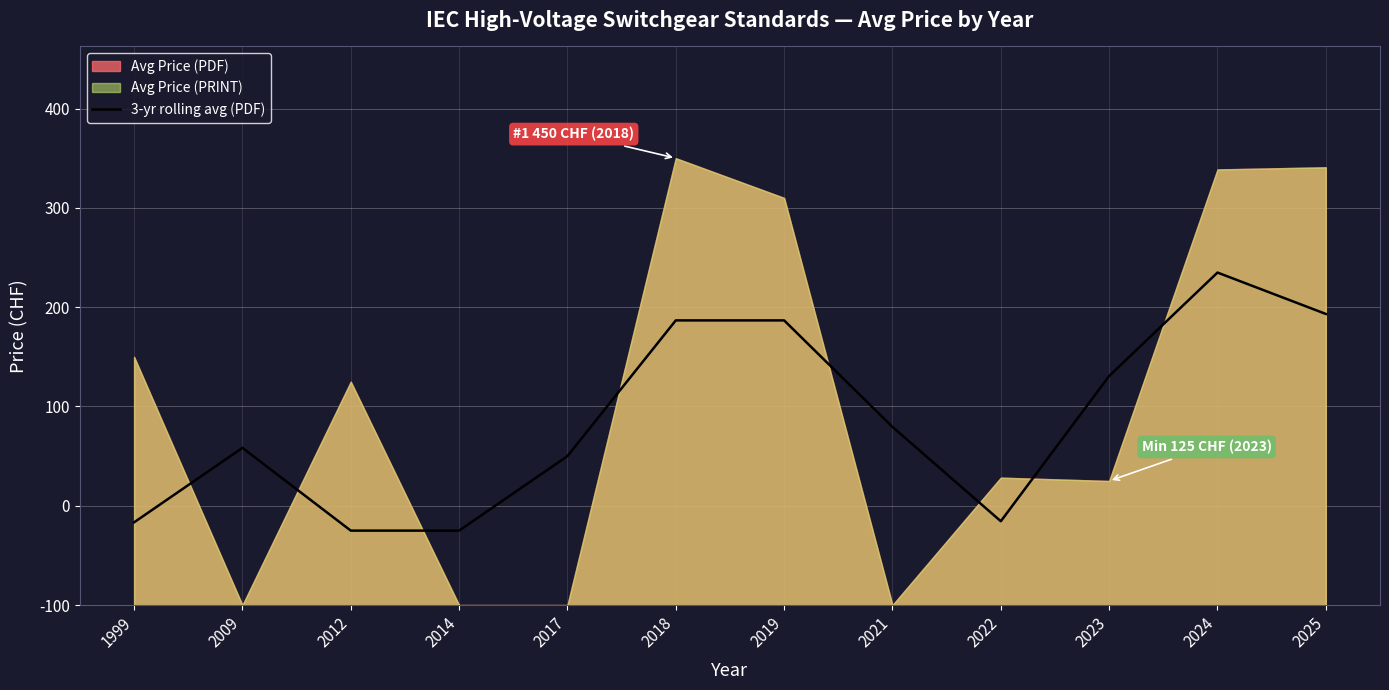

How many points are lower than both their immediate neighbors (excluding endpoints)?

1